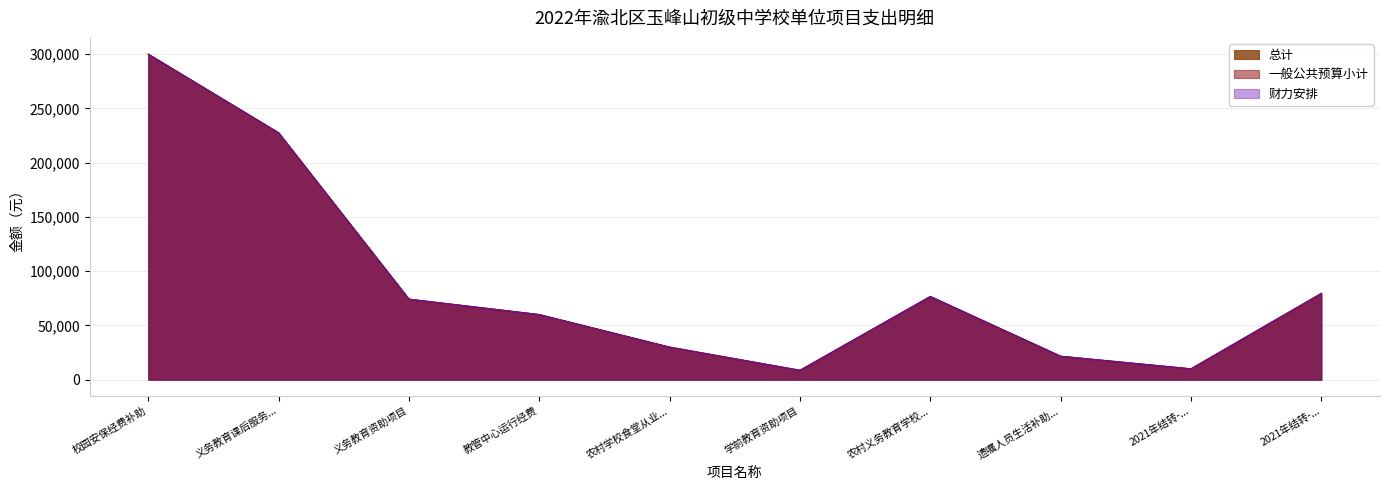

What position from the right is 农村学校食堂从业人员补助?

6